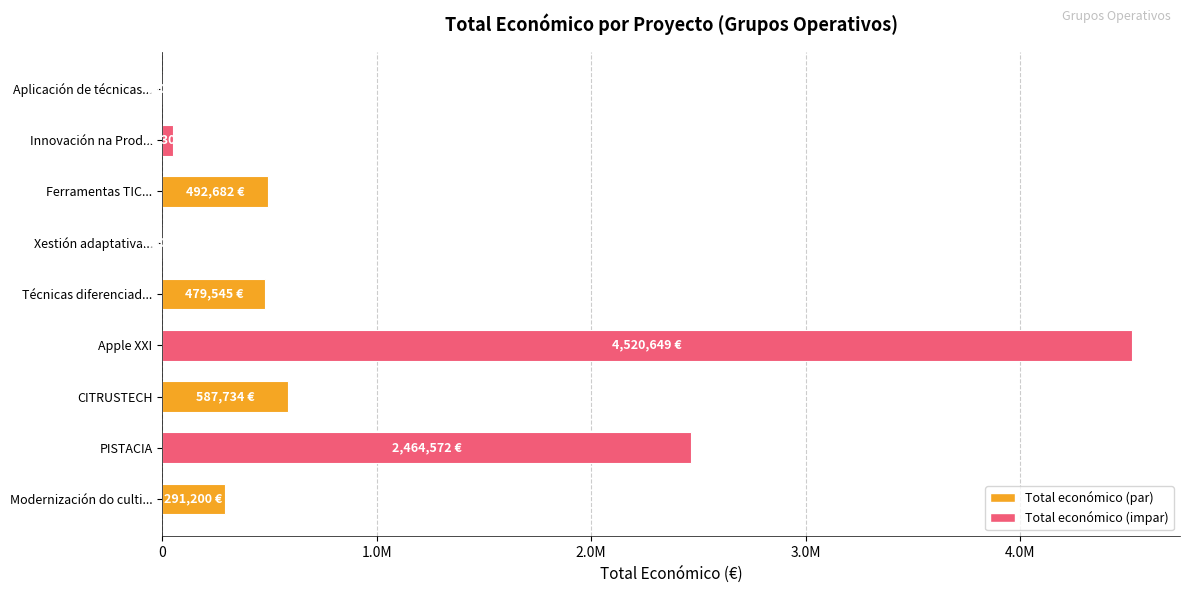

Are the bars horizontal?

Yes